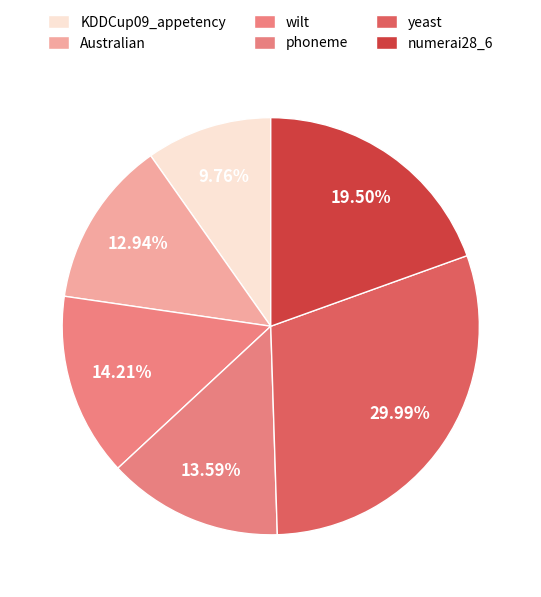

To the nearest percent, what portion does wilt represent?

14%